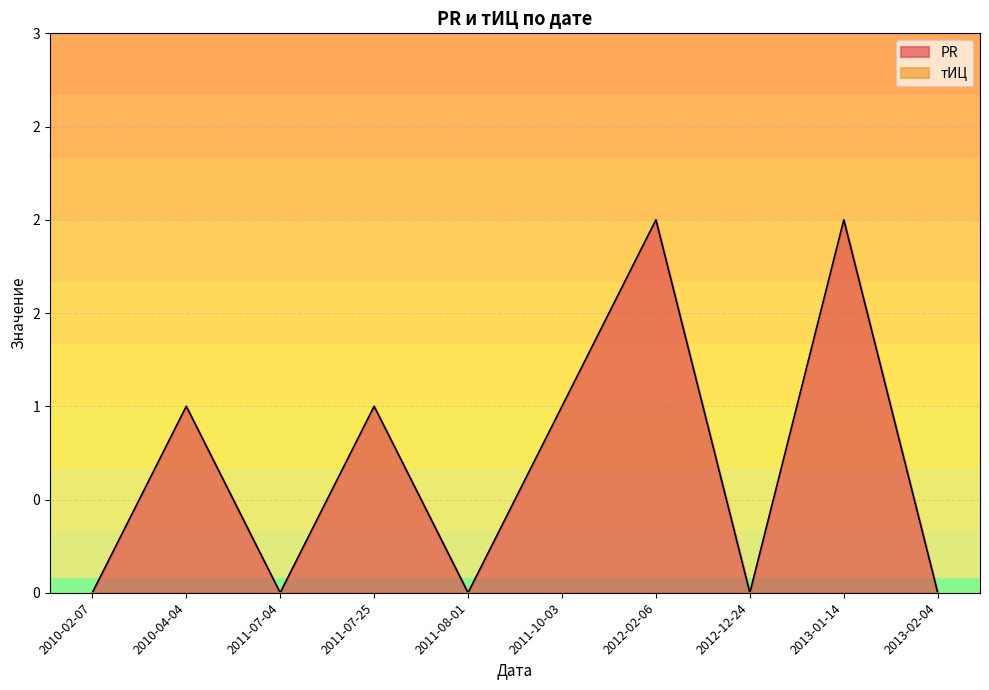

List the series in order of their overall mean, lowest first.

тИЦ, PR